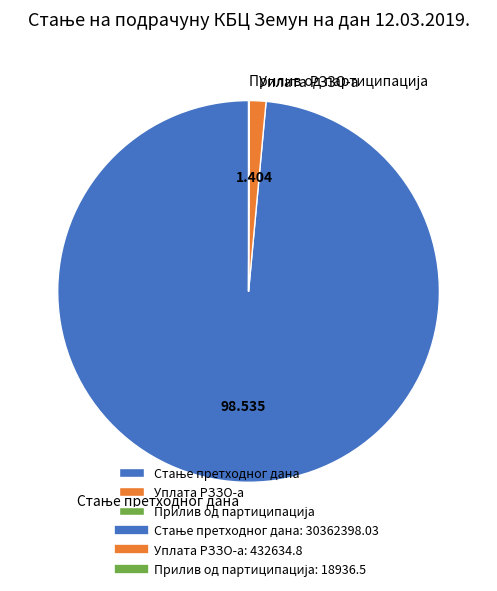

Is there a majority slice in this chart?

Yes